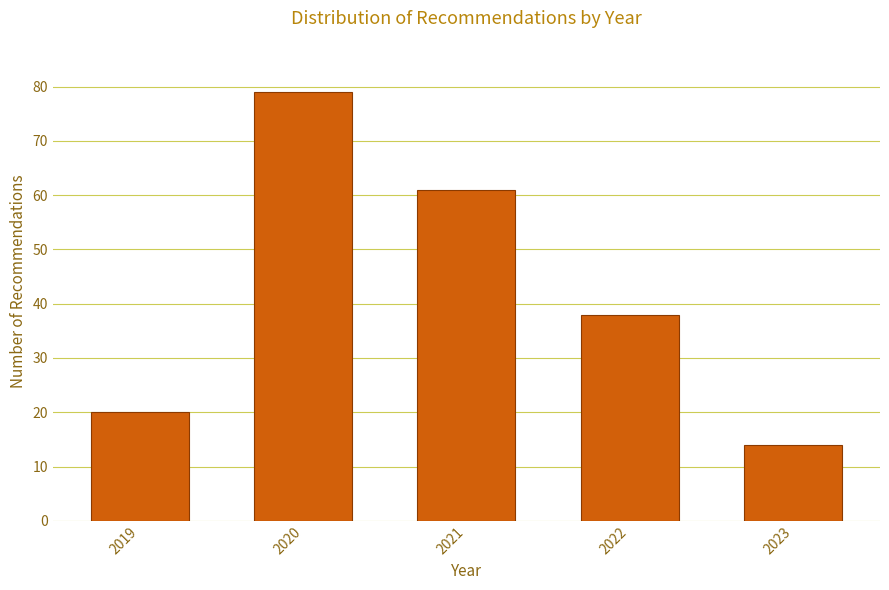

Reading left to right, what are all the values shown in this chart?

2019=20	2020=79	2021=61	2022=38	2023=14